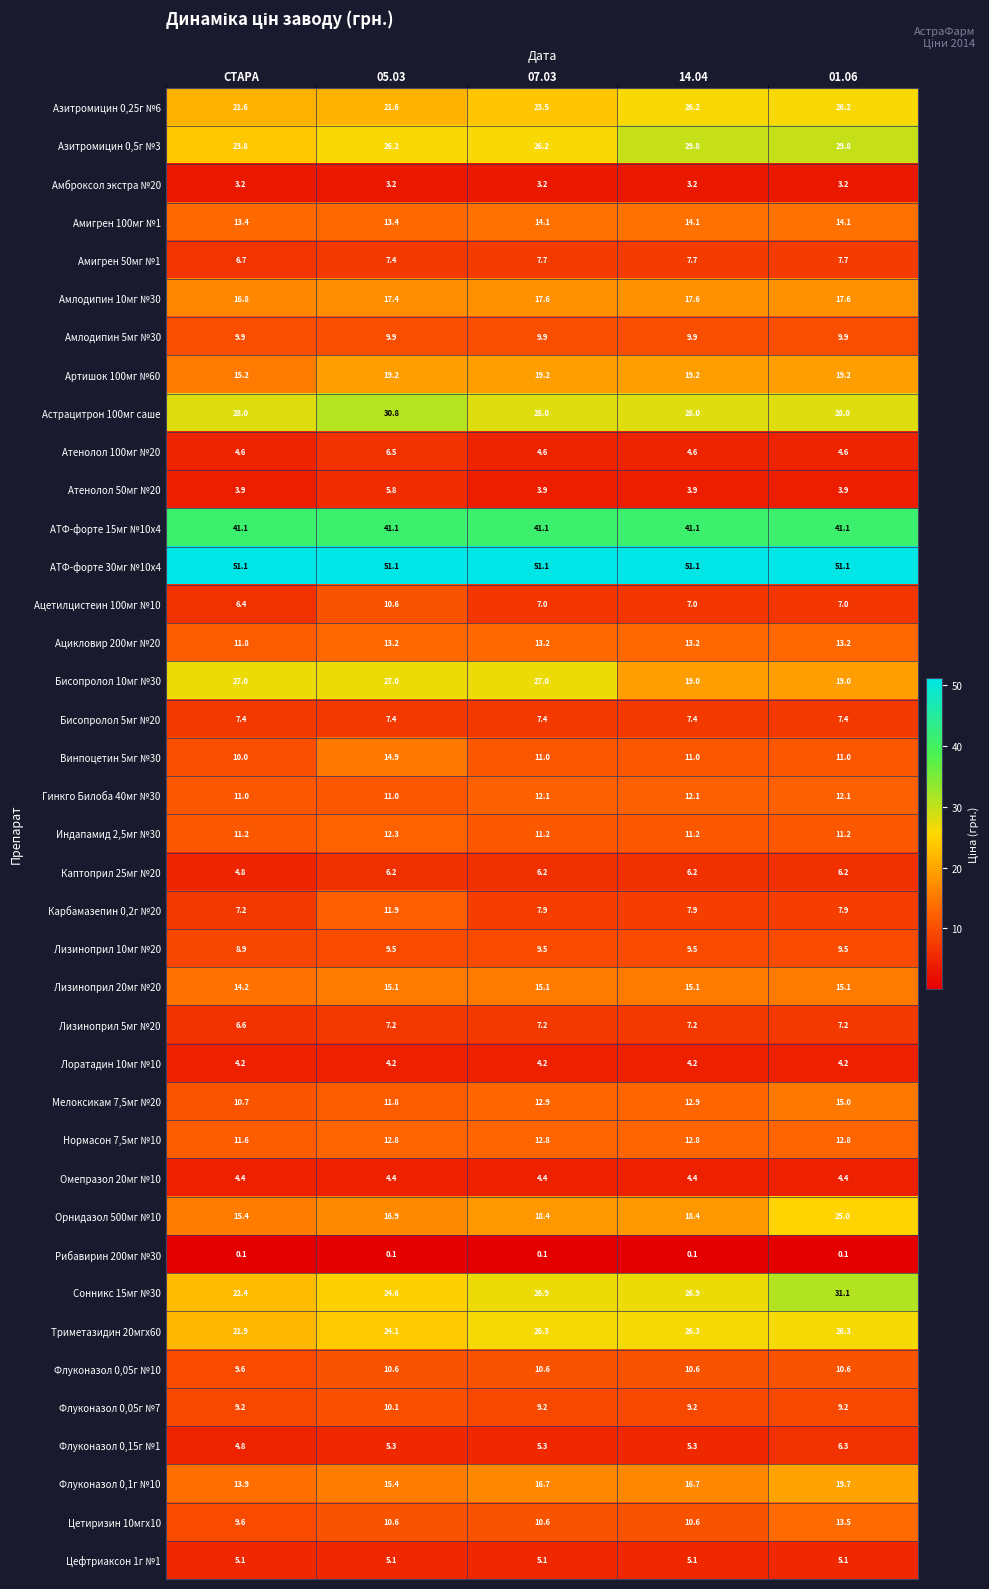

What is the sum of the Азитромицин 0,25г №6 values at 14.04 and СТАРА?

47.8